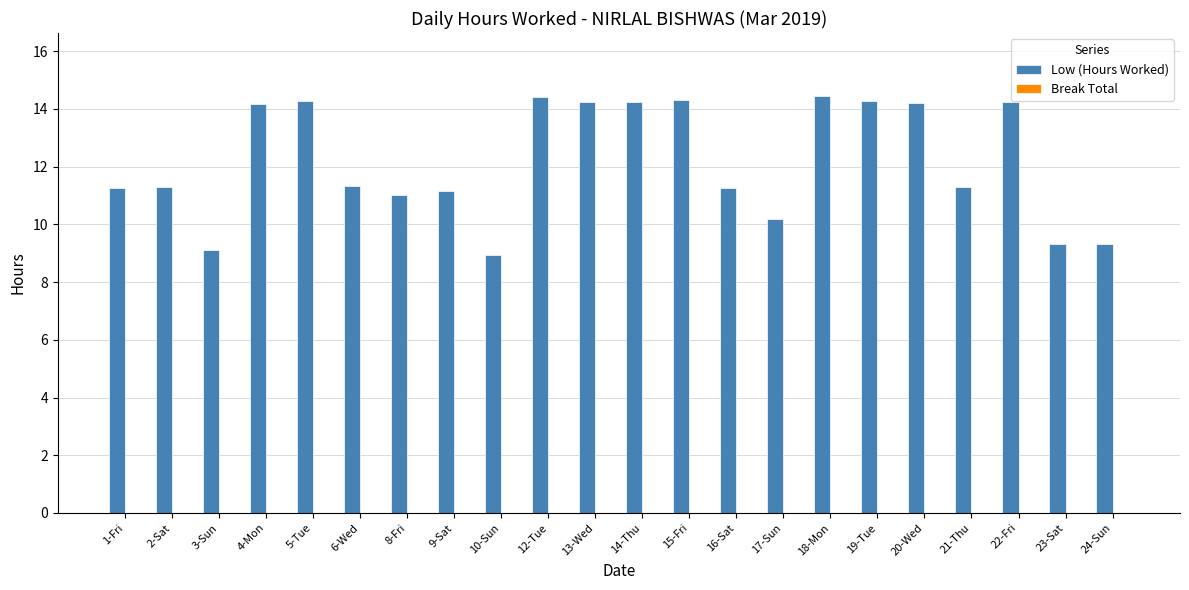

What is the smallest value displayed?

8.9